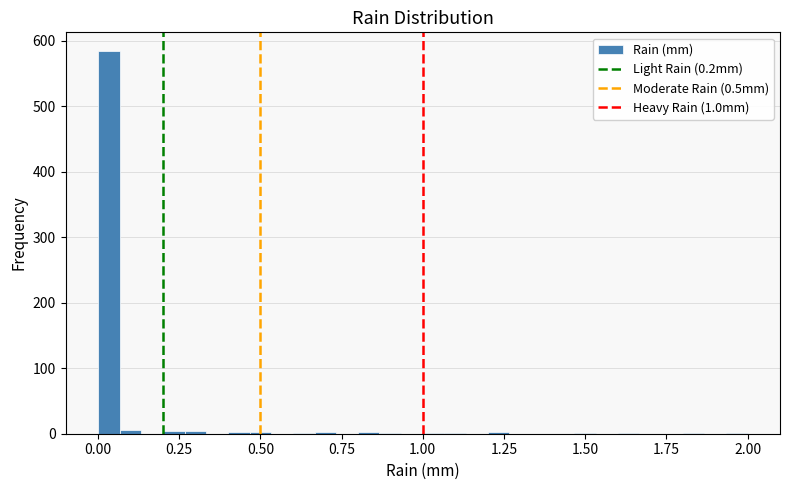

Read against the x-axis, roughly where is the centre of the tallest bar?

0.05